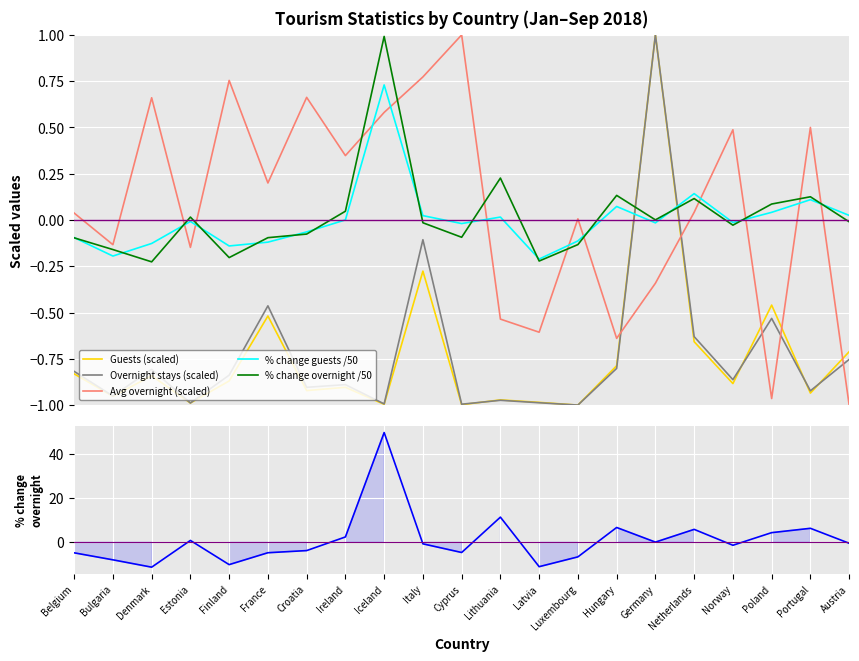

List the series in order of their peak value, highest first.

% change overnight stays, Guests (scaled), Overnight stays (scaled), Avg overnight (scaled), % change overnight /50, % change guests /50